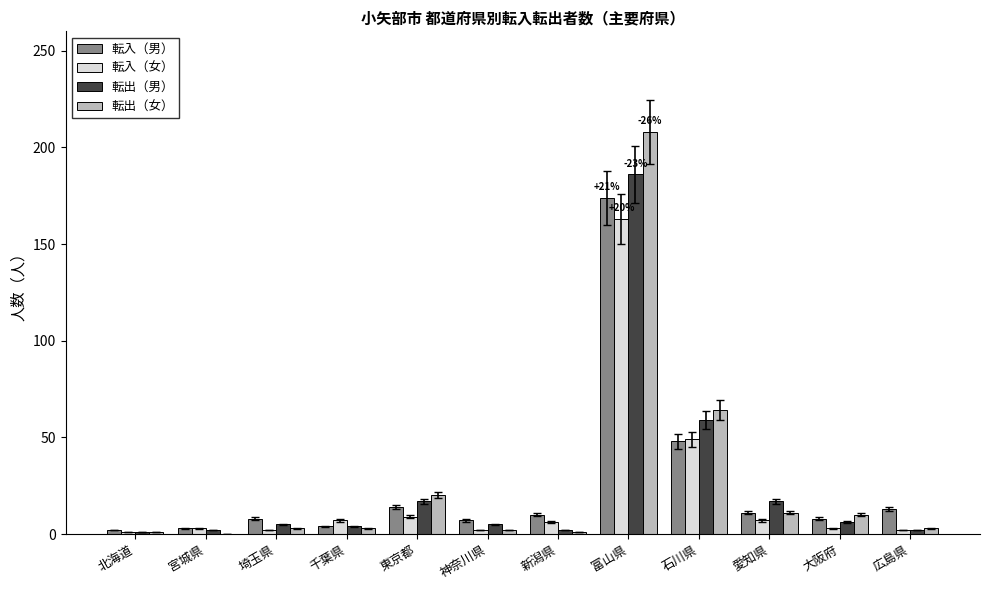

True or false: 転入（女） has a value of 77 at 石川県.

False